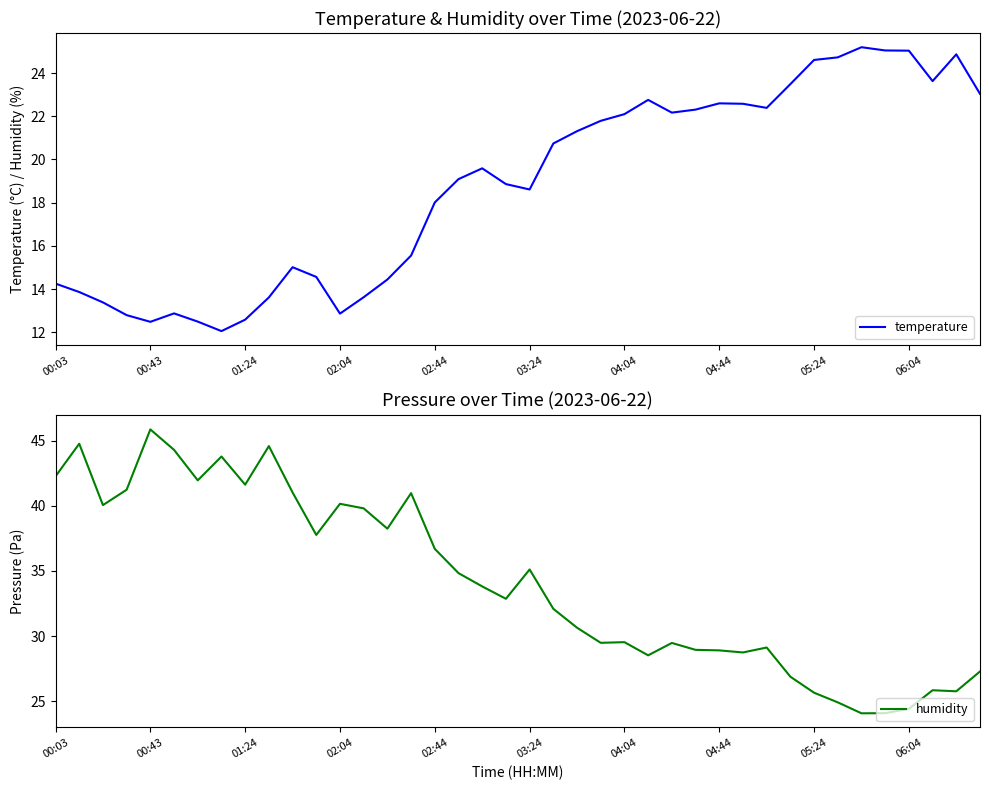

True or false: humidity and temperature intersect in this chart.

True